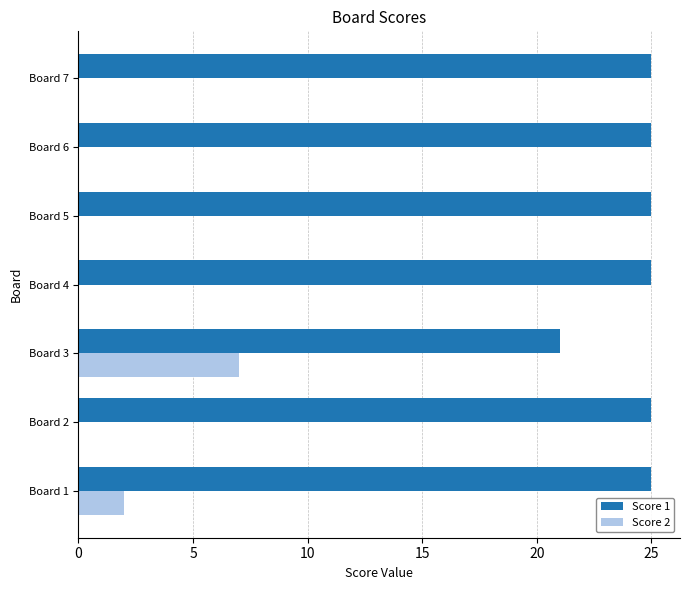

What is the maximum value for Score 1?

25